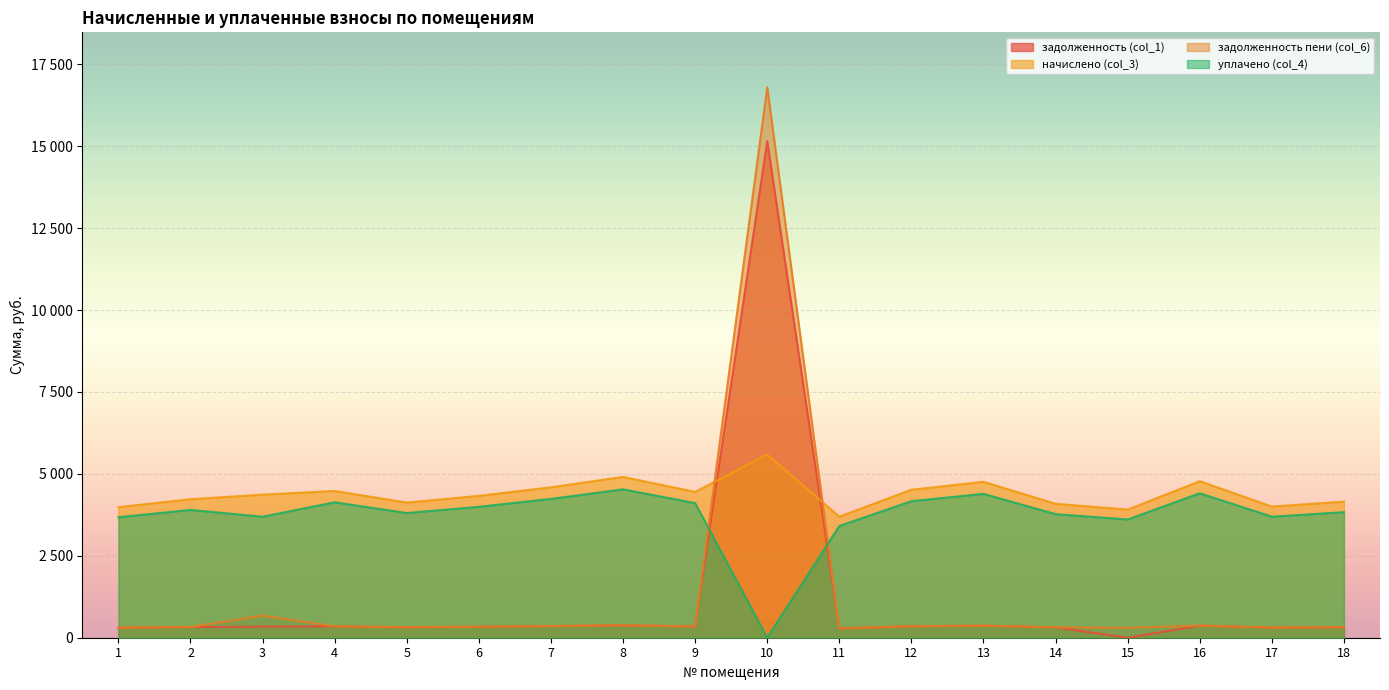

Rank the series at 13 from lowest to highest value.

задолженность (col_1), задолженность пени (col_6), уплачено (col_4), начислено (col_3)